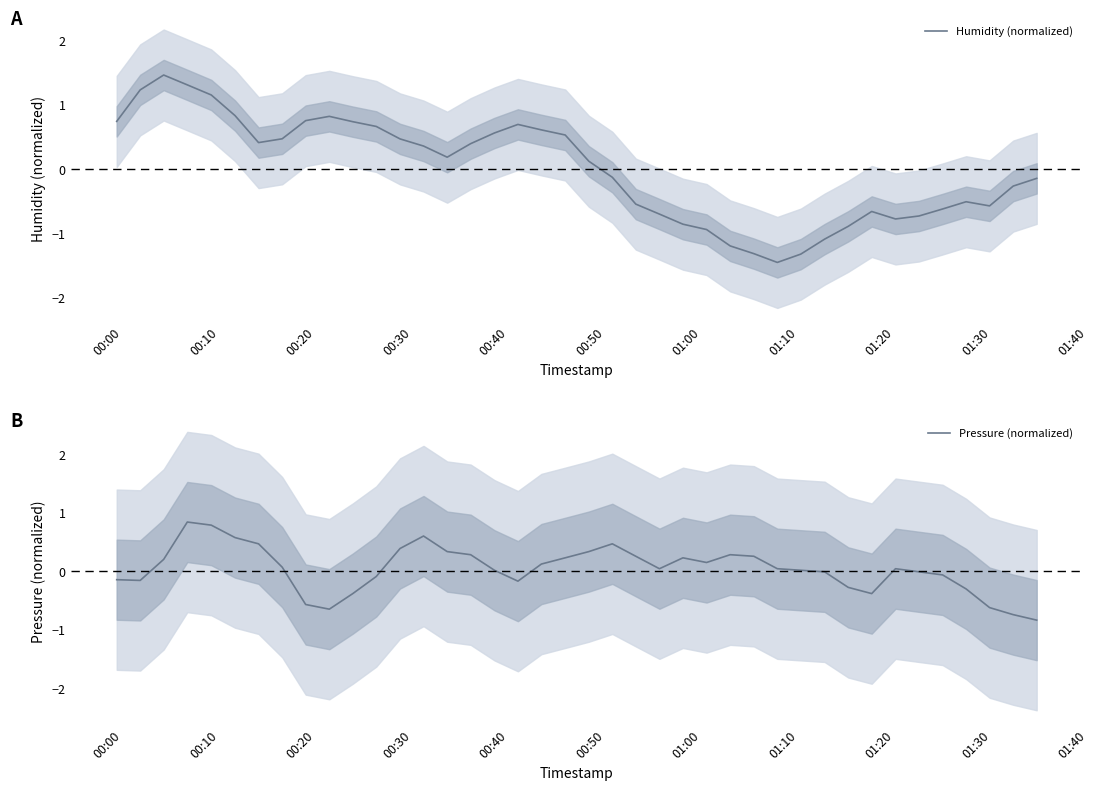

In Humidity (normalized), how many points are lower than both neighbors (excluding endpoints)?

5